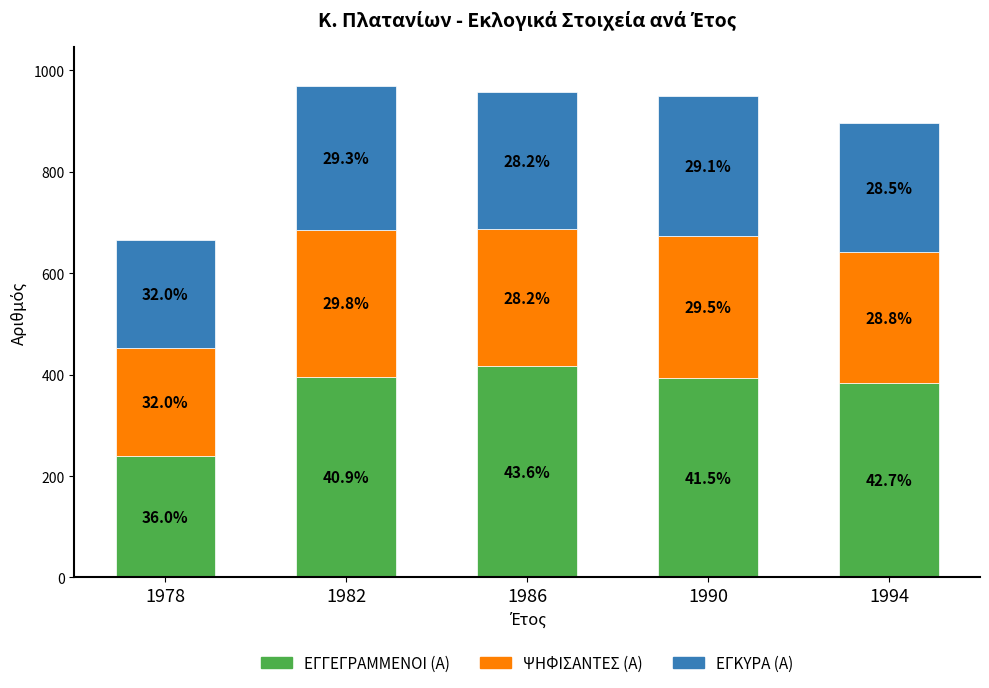

Which series has the largest total across all categories?

ΕΓΓΕΓΡΑΜΜΕΝΟΙ (Α)